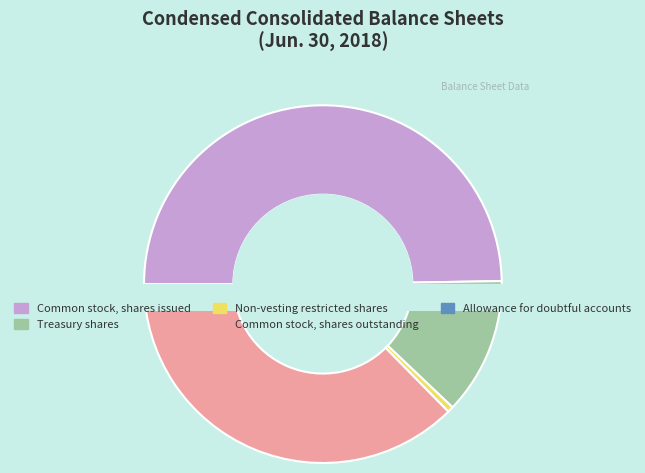

How many slices are in this pie chart?

5